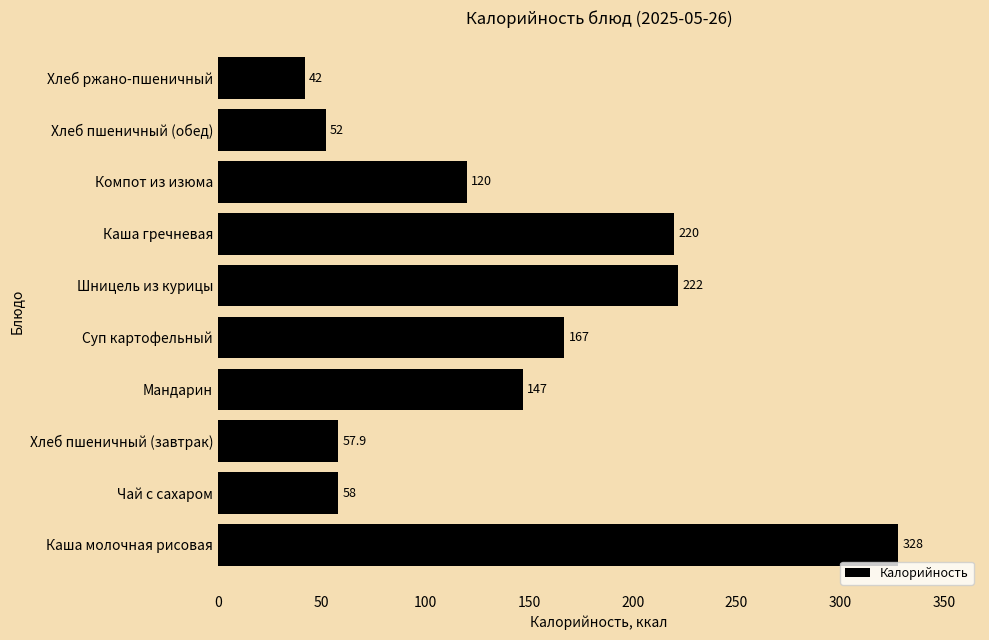

What is the average value?

141.4